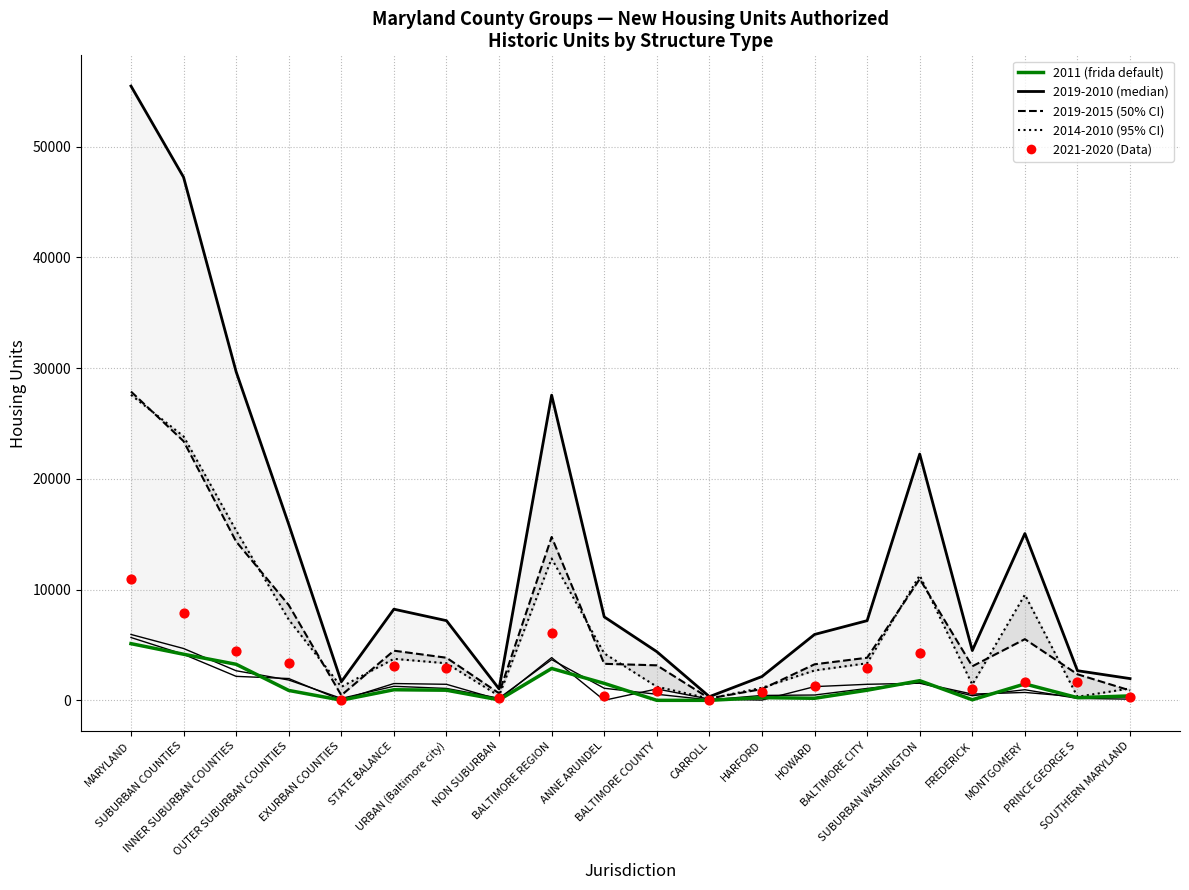

What is the change in value from SUBURBAN COUNTIES to BALTIMORE CITY?

-4996